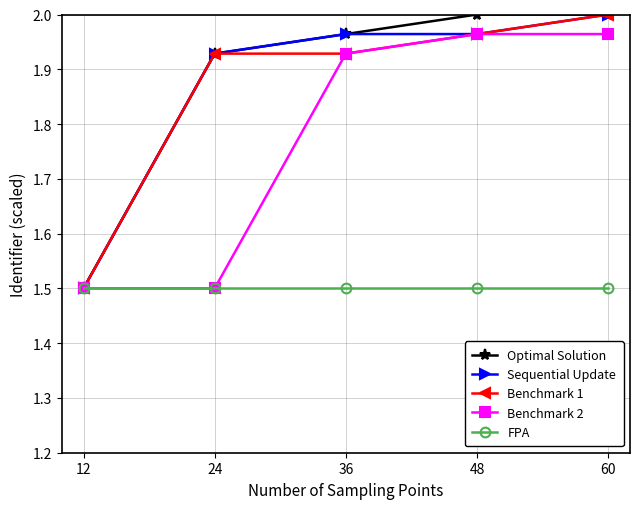

Is the value of FPA at 48 greater than the value of Sequential Update at 24?

No